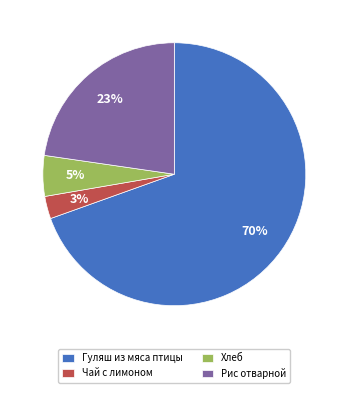

To the nearest percent, what is the difference between the Хлеб and Рис отварной slice percentages?

18%